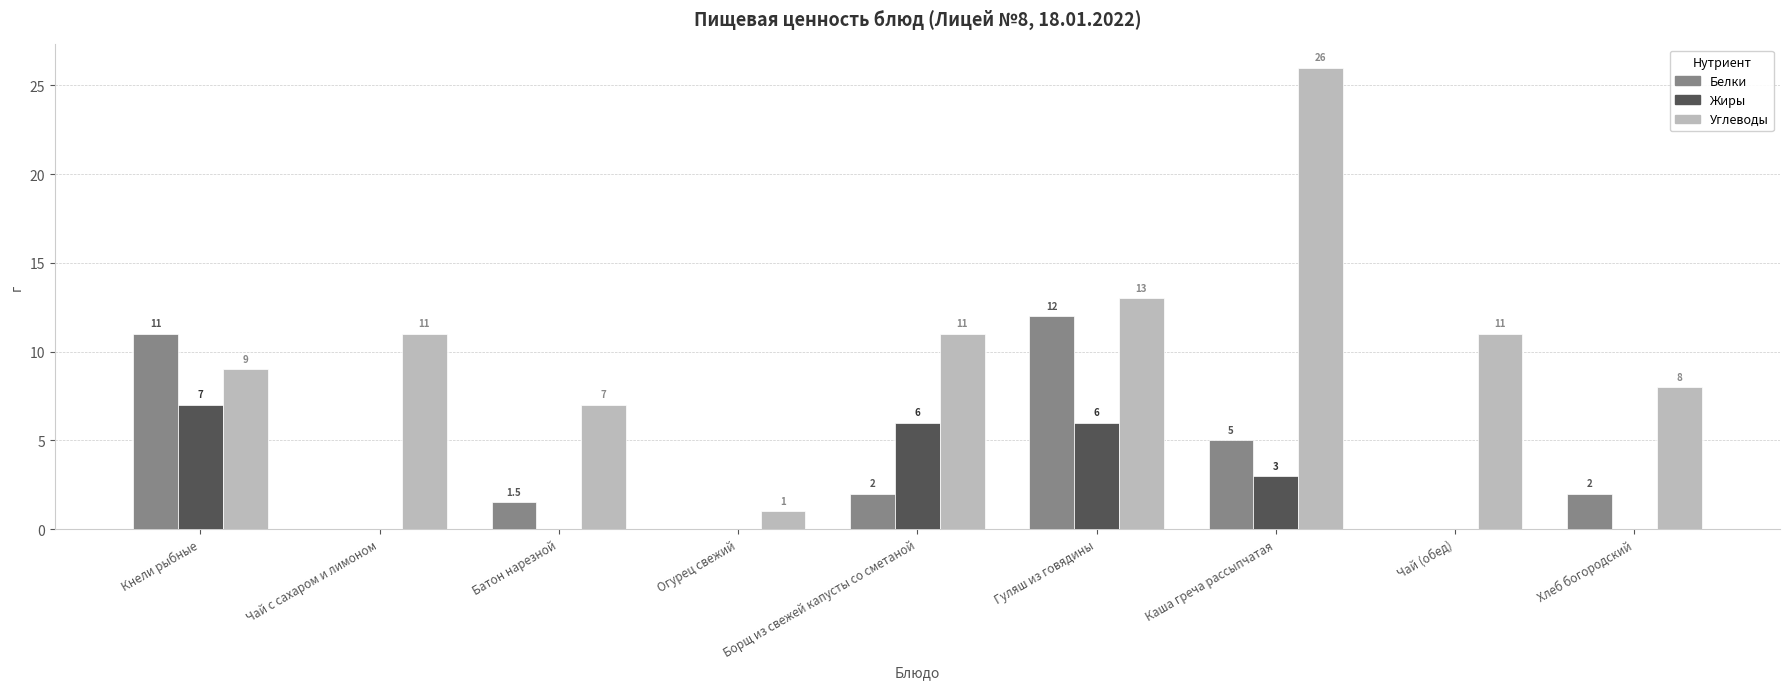

What is the average value of the Белки series?

3.7